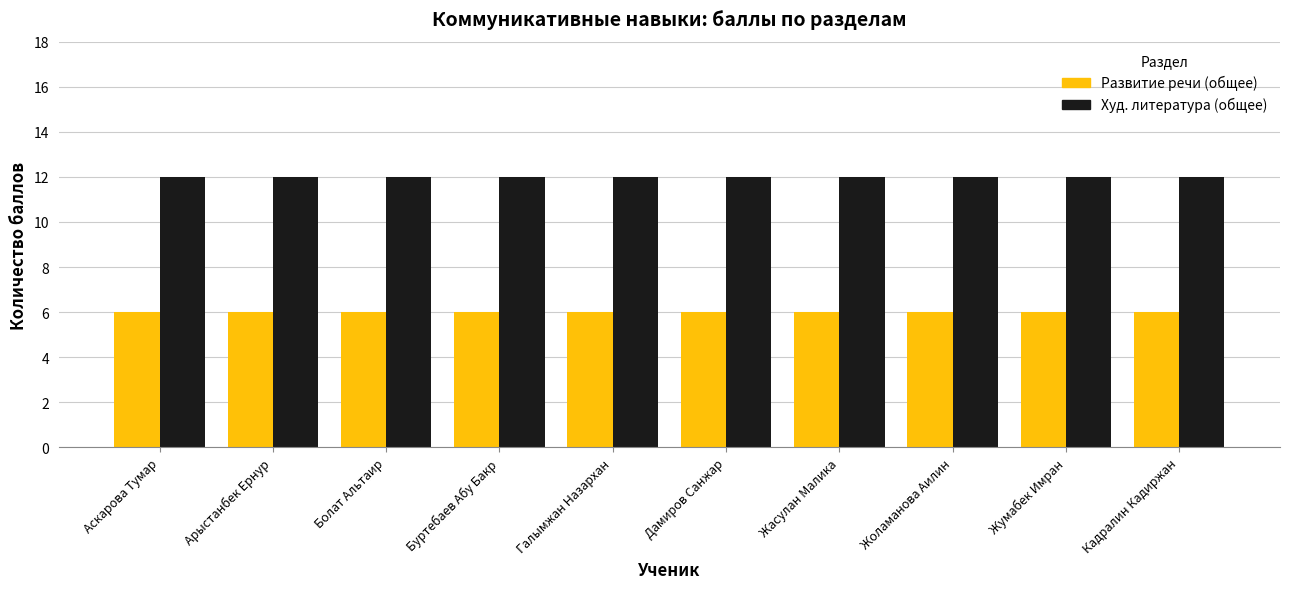

List the series in order of their peak value, lowest first.

Развитие речи (общее), Худ. литература (общее)